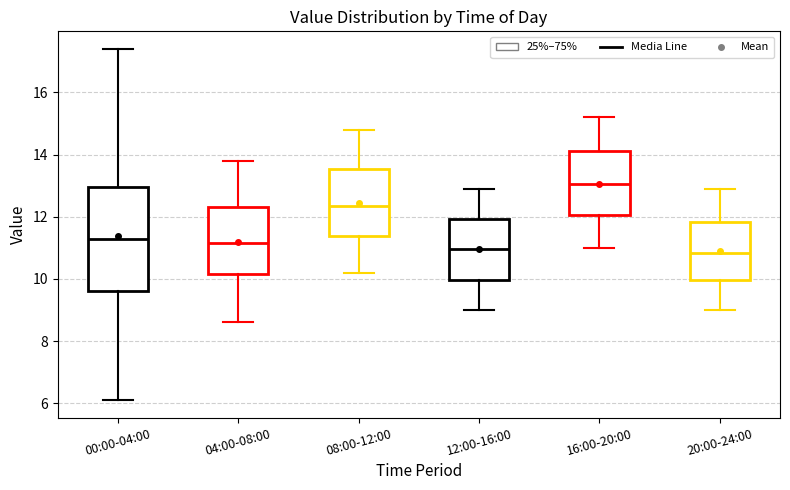

Comparing the boxes themselves (not the whiskers), which one is the tallest?

00:00-04:00